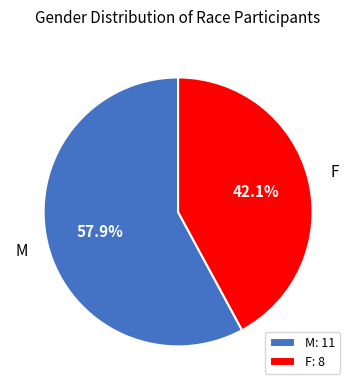

Which category has the biggest portion of the pie?

M